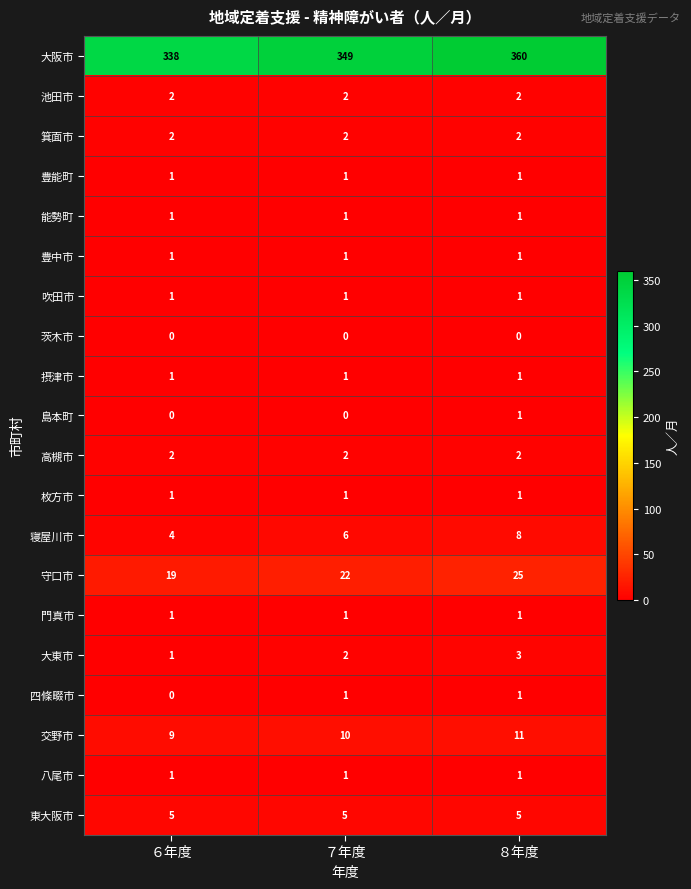

At which category is the sum across all series the highest?

８年度